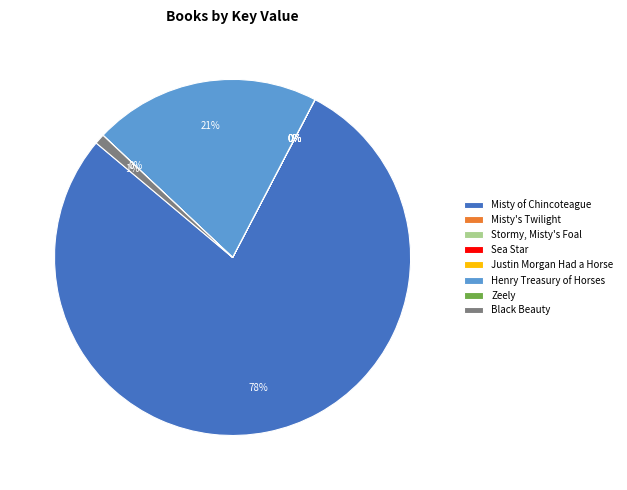

Is there a majority slice in this chart?

Yes